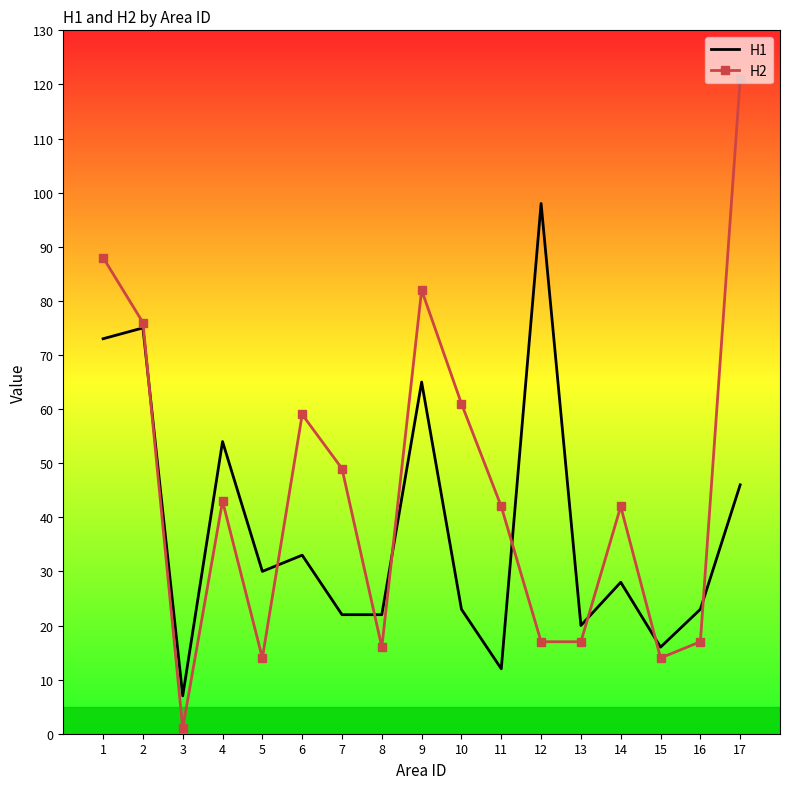

True or false: H2 has more than 2 points higher than both neighbors.

True